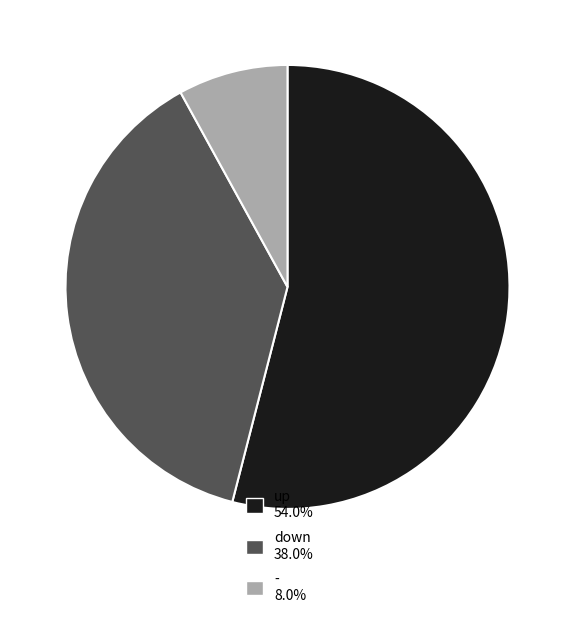

Is there a majority slice in this chart?

Yes